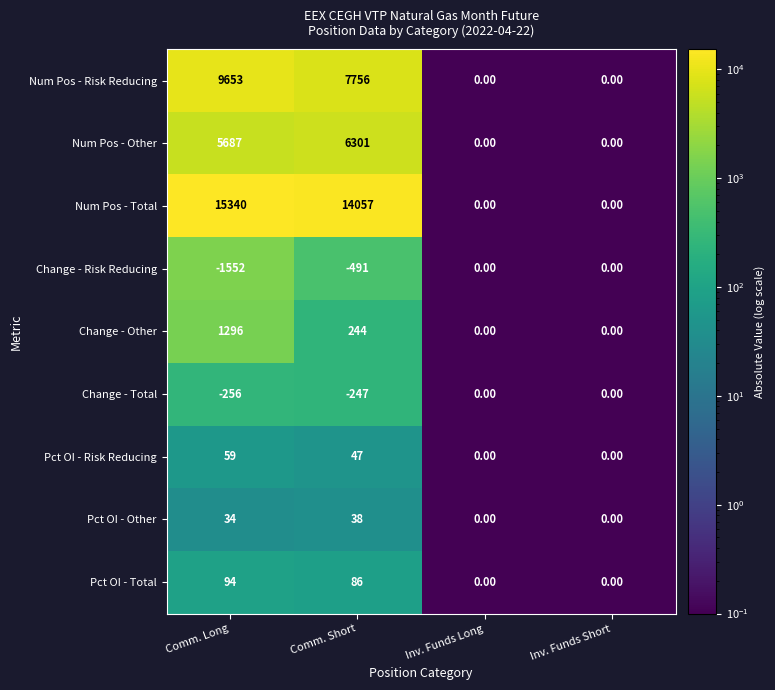

Which series has the largest total across all categories?

Num Pos - Total